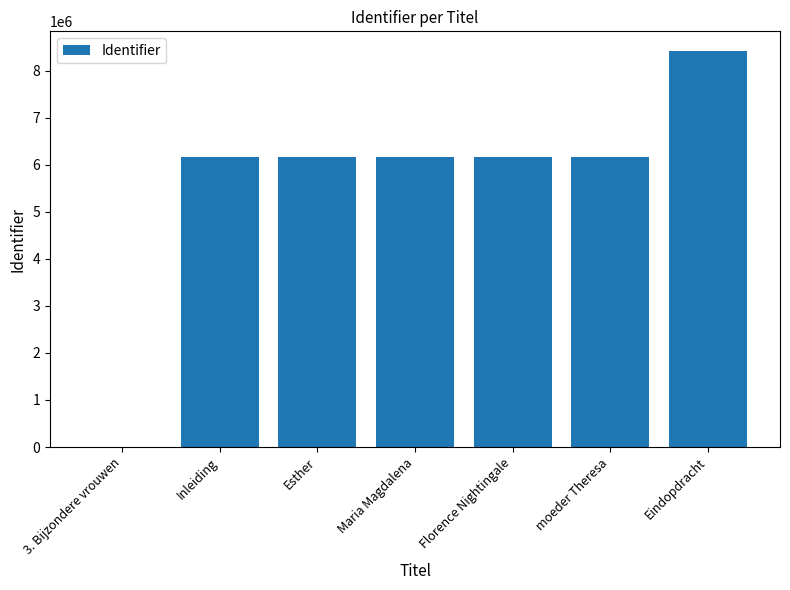

What is the sum of all values?

39230147